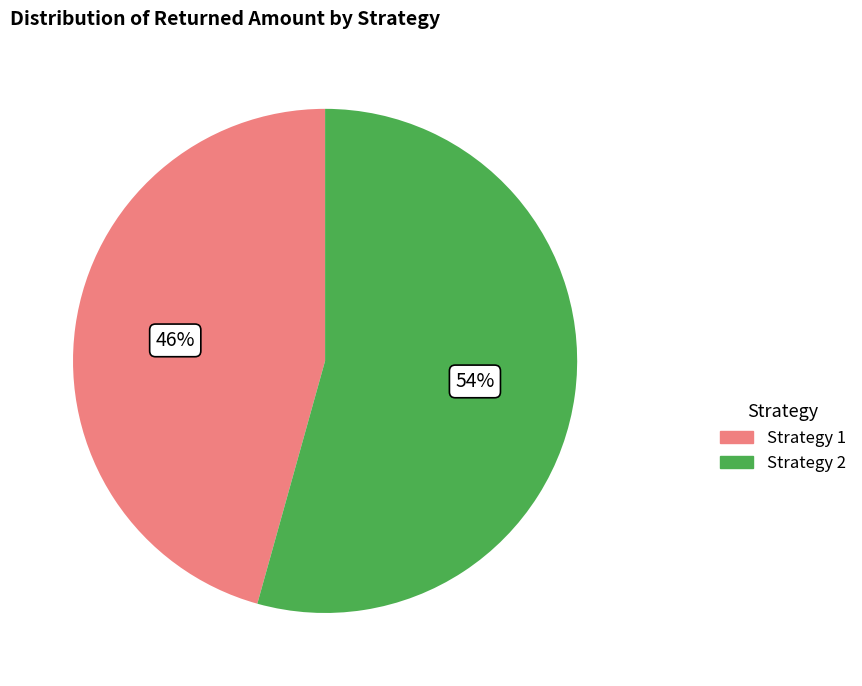

Which category has the smallest portion of the pie?

Strategy 1